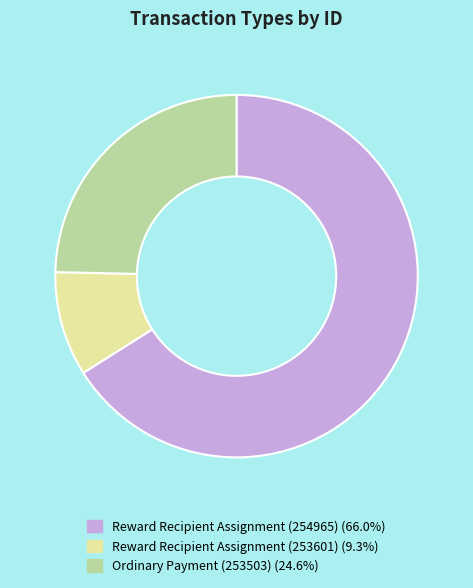

Do Reward Recipient Assignment (254965) and Ordinary Payment (253503) together represent more than half of the pie?

Yes